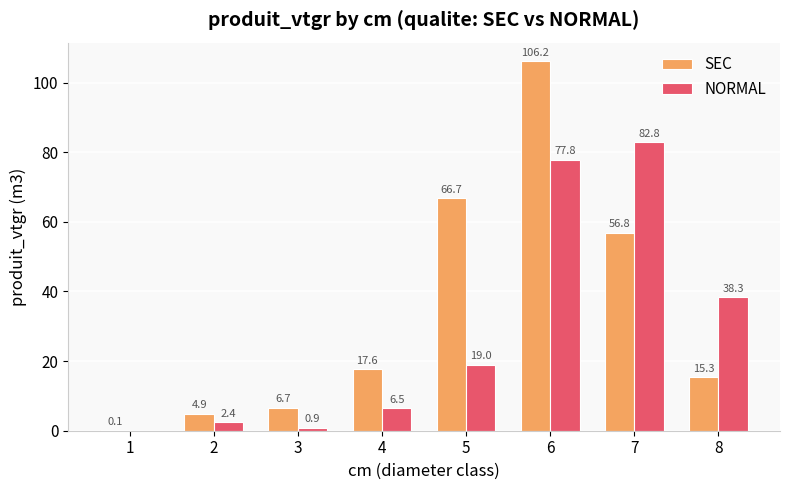

Where is NORMAL nearest to the value 41?

8